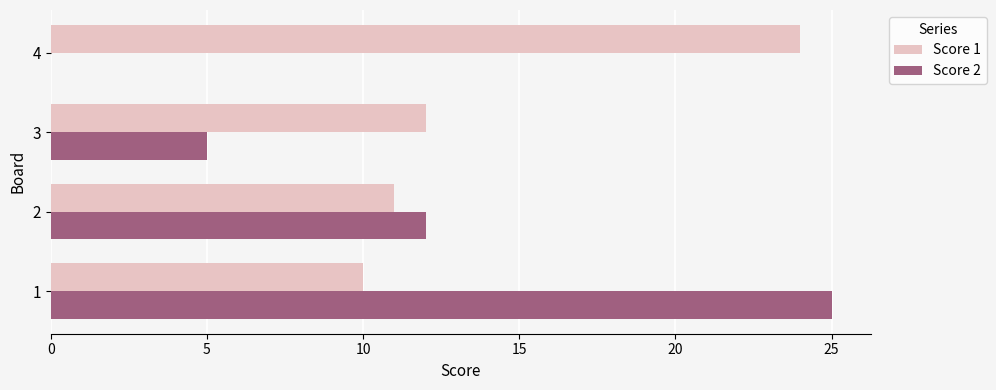

Which series has the widest spread of values?

Score 2